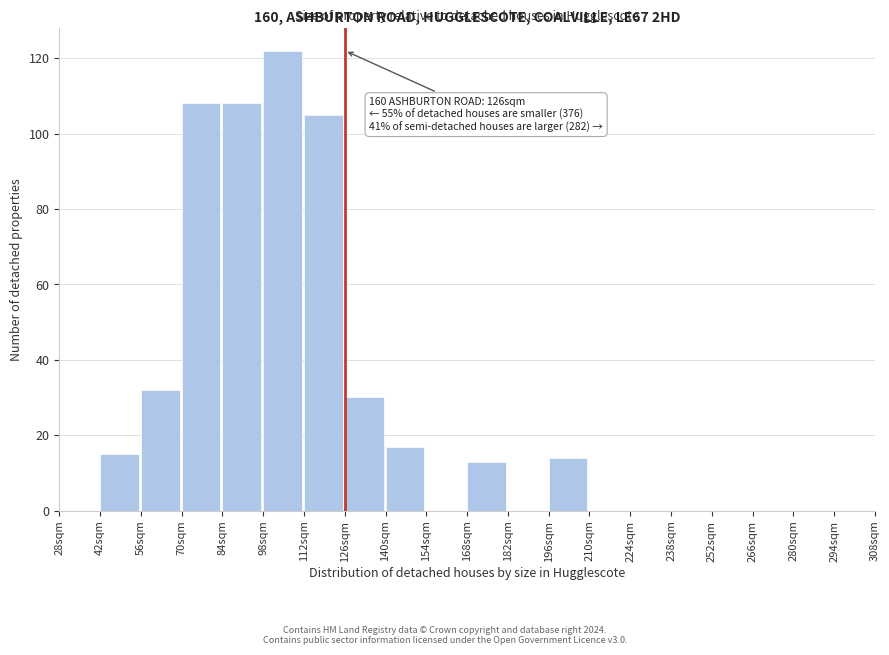

Reading left to right, extract all data points from this chart.

28sqm=0	42sqm=15	56sqm=32	70sqm=108	84sqm=108	98sqm=122	112sqm=105	126sqm=30	140sqm=17	154sqm=0	168sqm=13	182sqm=0	196sqm=14	210sqm=0	224sqm=0	238sqm=0	252sqm=0	266sqm=0	280sqm=0	294sqm=0